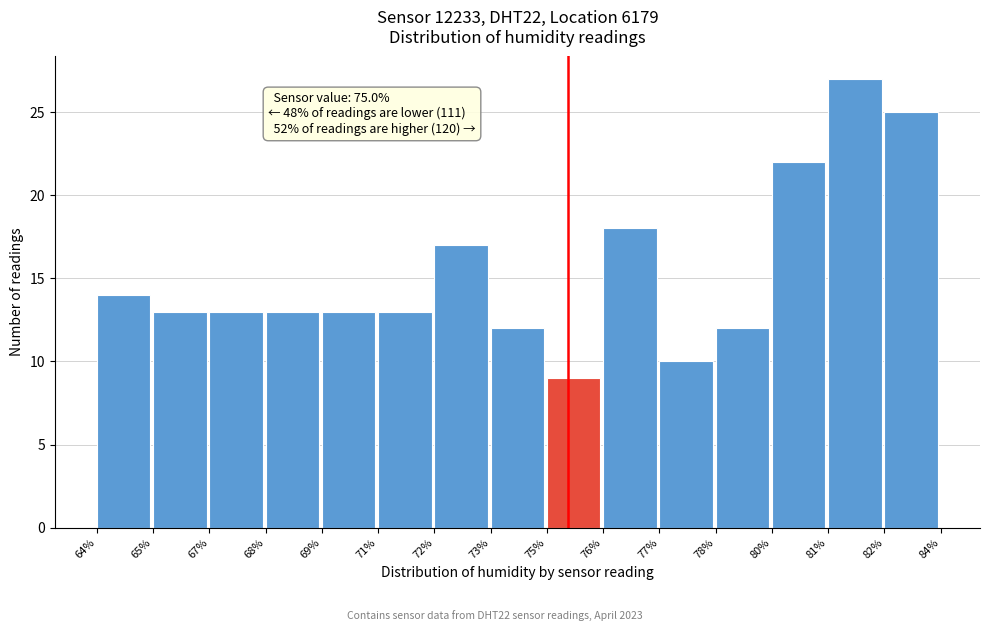

Reading left to right, extract all data points from this chart.

14	13	13	13	13	13	17	12	9	18	10	12	22	27	25